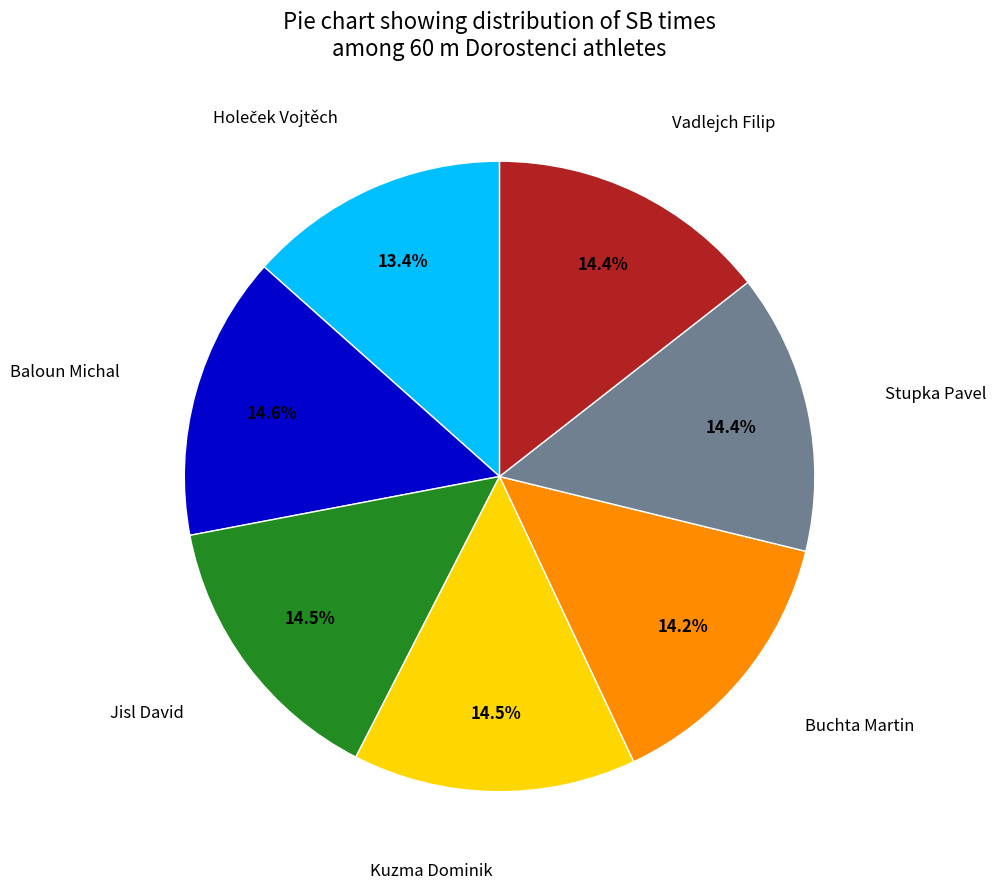

Does any single category account for the majority?

No